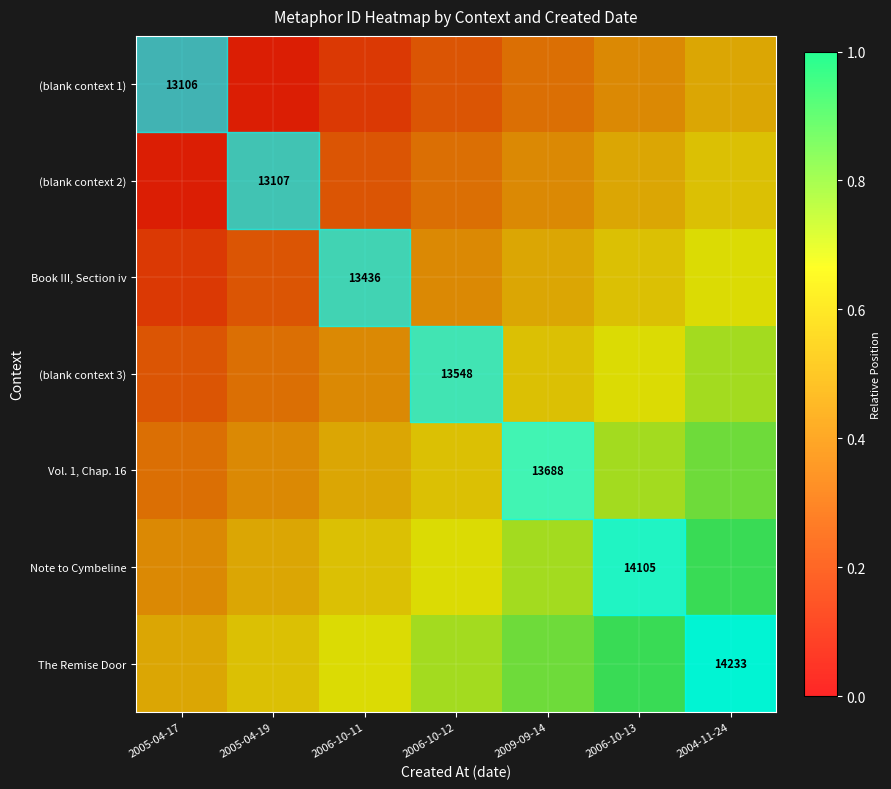

At how many categories does at least one series exceed 0?

7